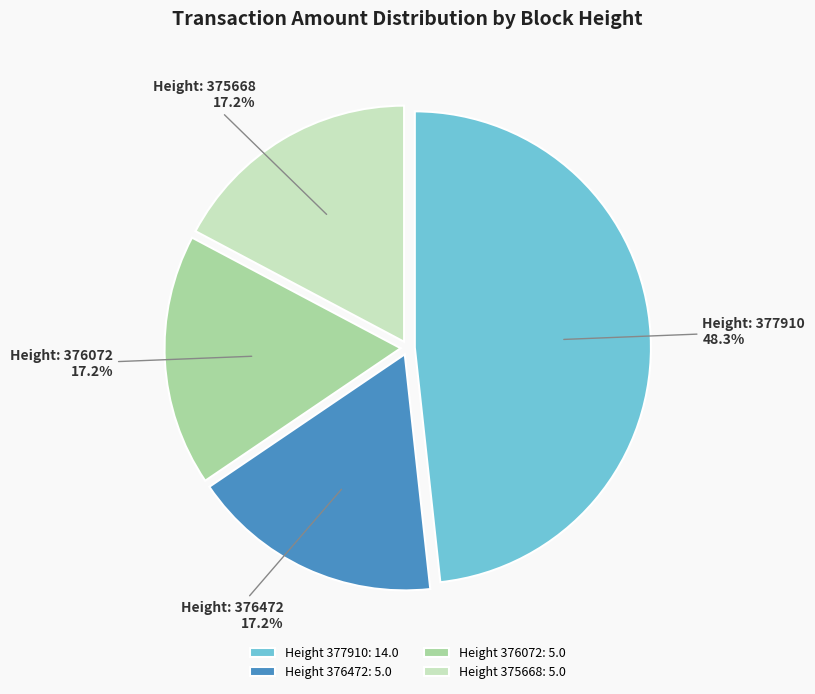

What is the largest slice in the pie chart?

Height 377910: 14.0